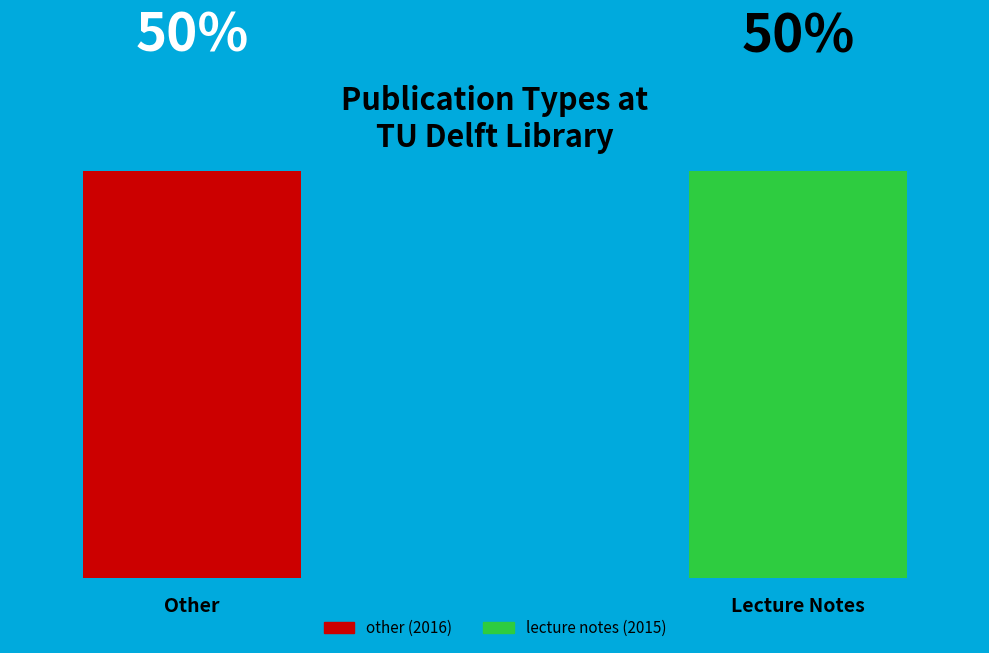

How many slices are in this pie chart?

2